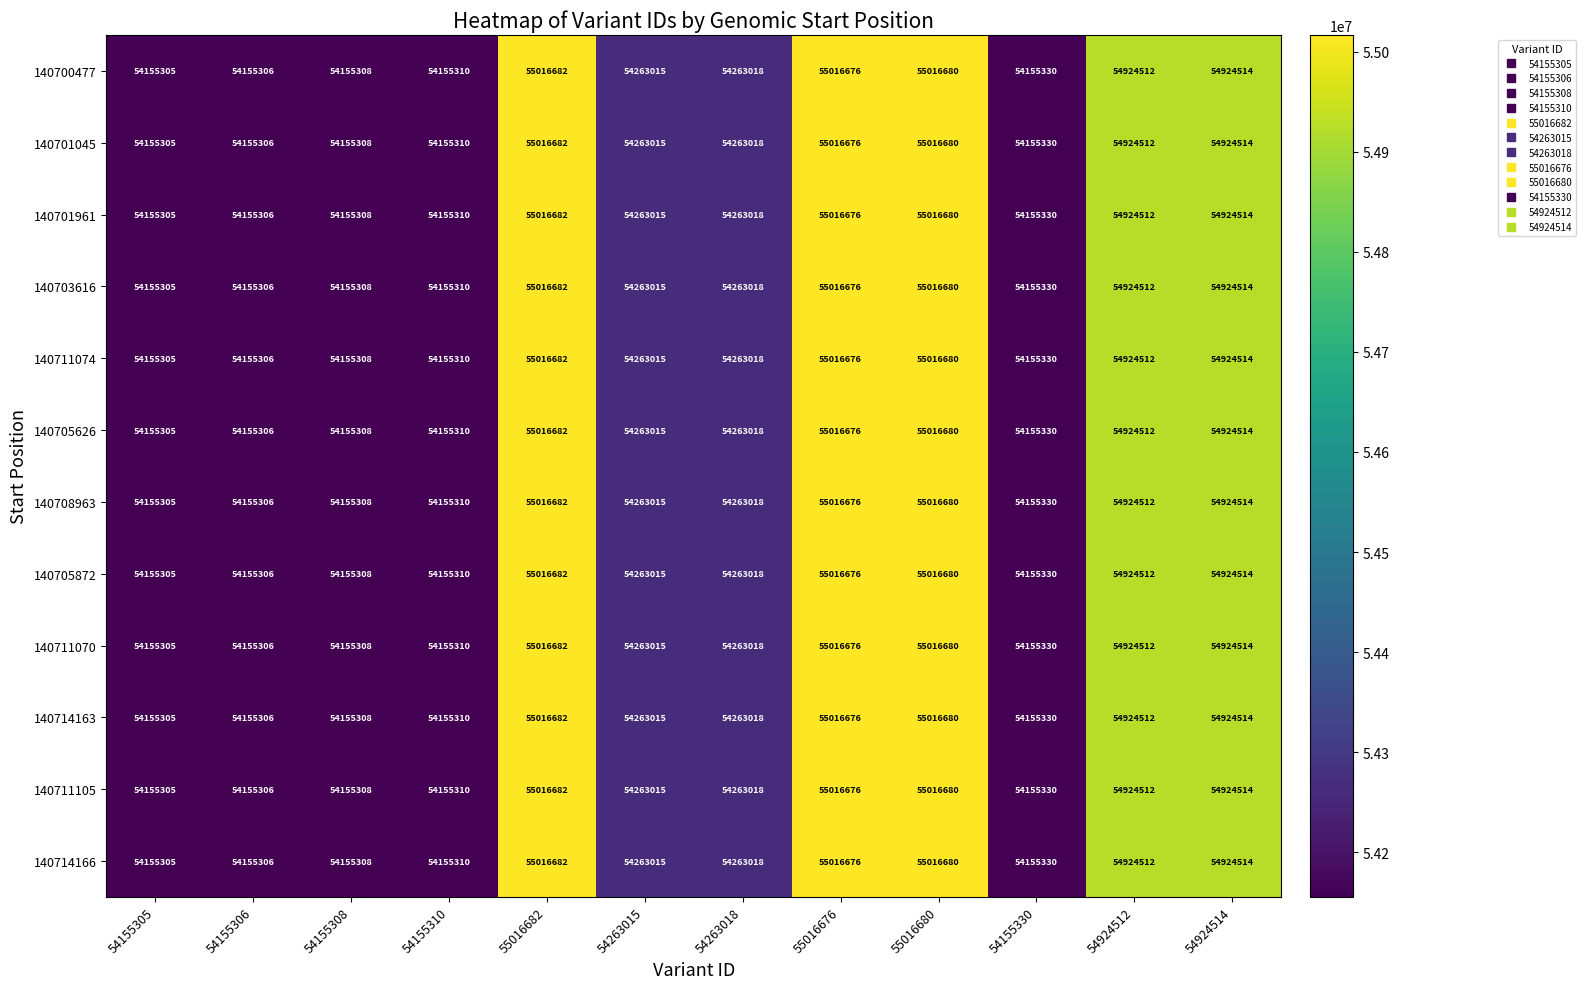

Which label corresponds to the smallest value in the chart?

54155305